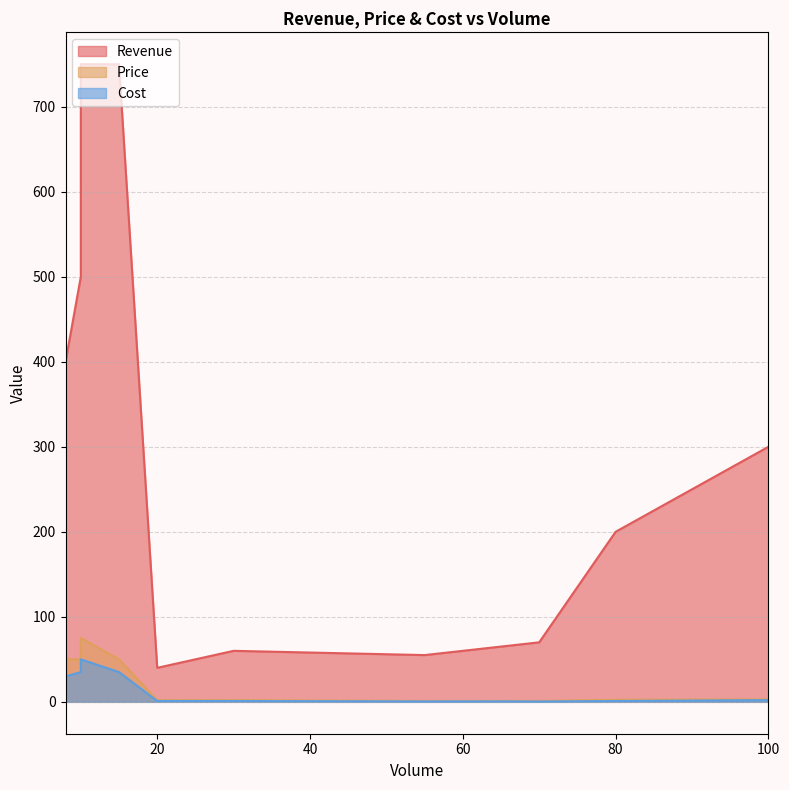

At which label is Cost closest to 25?

8